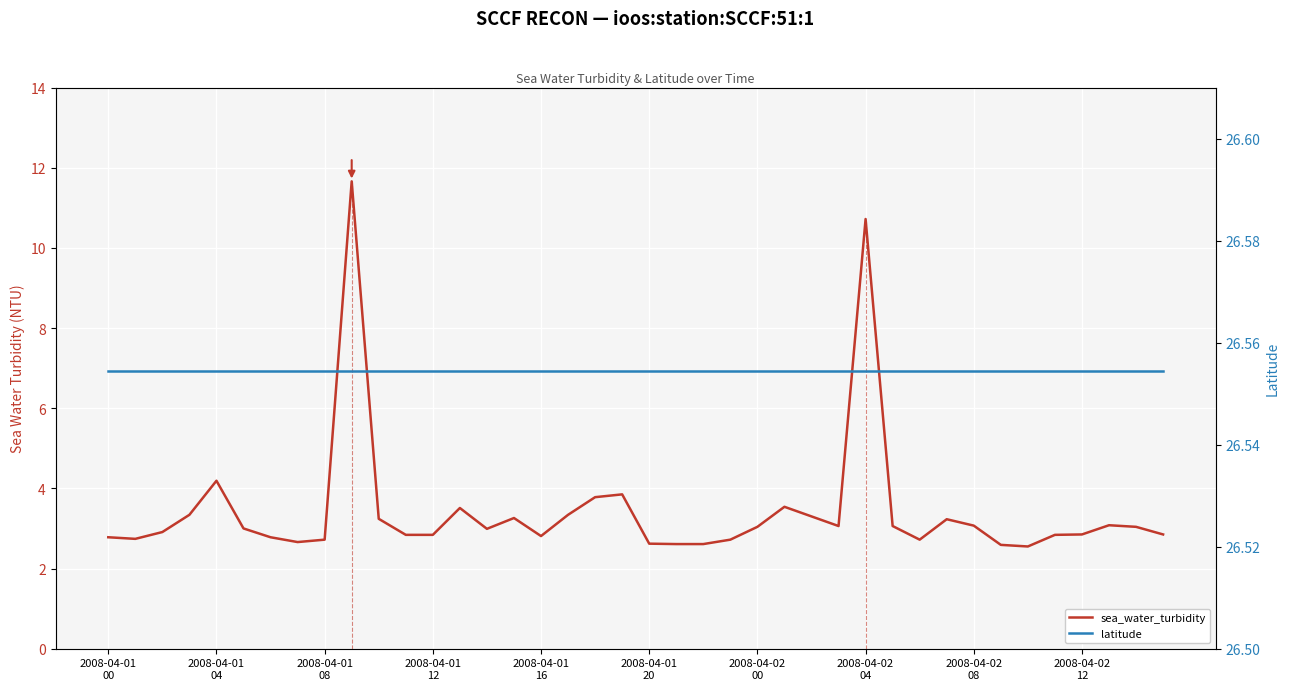

Reading right to left, transcribe all the data shown in this chart.

sea_water_turbidity: 2.9	3.0	3.1	2.9	2.8	2.5	2.6	3.1	3.2	2.7	3.1	10.7	3.1	3.3	3.5	3.0	2.7	2.6	2.6	2.6	3.9	3.8	3.3	2.8	3.3	3.0	3.5	2.8	2.8	3.2	11.7	2.7	2.7	2.8	3.0	4.2	3.3	2.9	2.7	2.8
latitude: 26.6	26.6	26.6	26.6	26.6	26.6	26.6	26.6	26.6	26.6	26.6	26.6	26.6	26.6	26.6	26.6	26.6	26.6	26.6	26.6	26.6	26.6	26.6	26.6	26.6	26.6	26.6	26.6	26.6	26.6	26.6	26.6	26.6	26.6	26.6	26.6	26.6	26.6	26.6	26.6